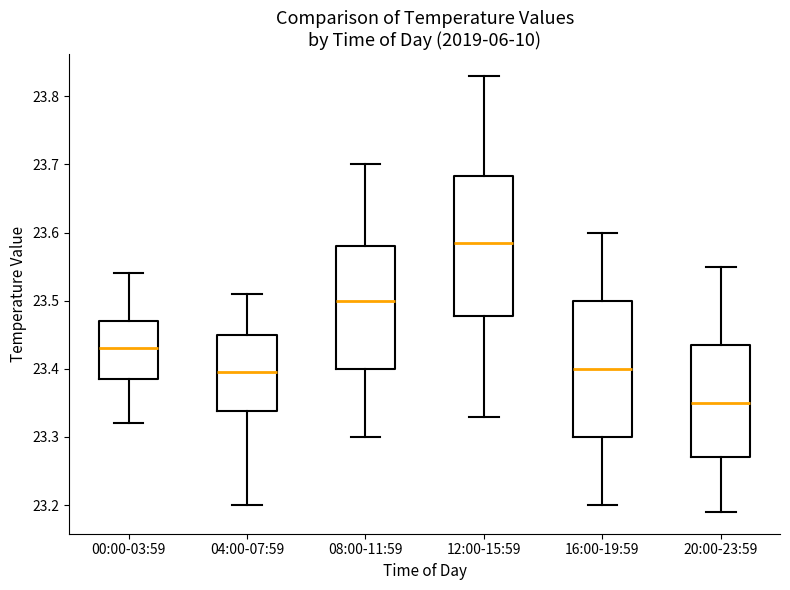

Reading left to right, read every box against the y-axis: the position of its median line, the range the box covers, and the ends of its whiskers. The values are not printed on the chart, so give them approximately, as read against the axis.

00:00-03:59: median 23.43, box 23.39 to 23.47, whiskers 23.32 to 23.54
04:00-07:59: median 23.40, box 23.34 to 23.45, whiskers 23.20 to 23.51
08:00-11:59: median 23.50, box 23.40 to 23.58, whiskers 23.30 to 23.70
12:00-15:59: median 23.59, box 23.48 to 23.68, whiskers 23.33 to 23.83
16:00-19:59: median 23.40, box 23.30 to 23.50, whiskers 23.20 to 23.60
20:00-23:59: median 23.35, box 23.27 to 23.44, whiskers 23.19 to 23.55